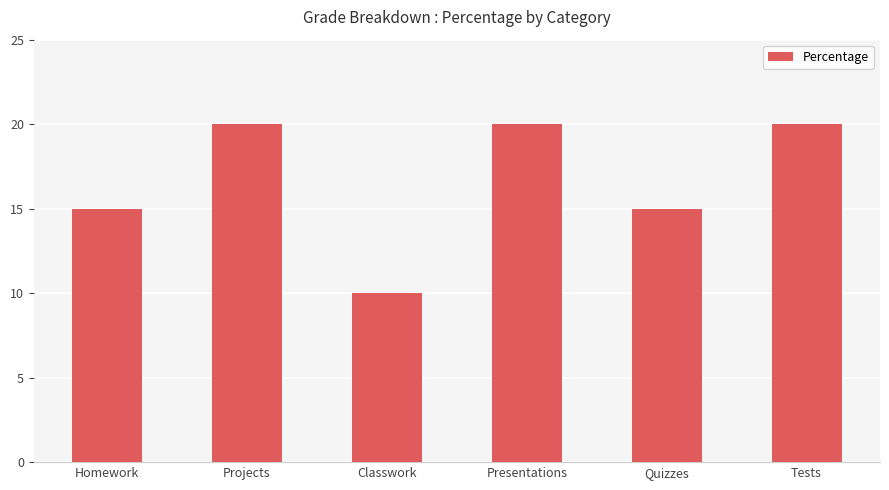

What is the smallest value displayed?

10